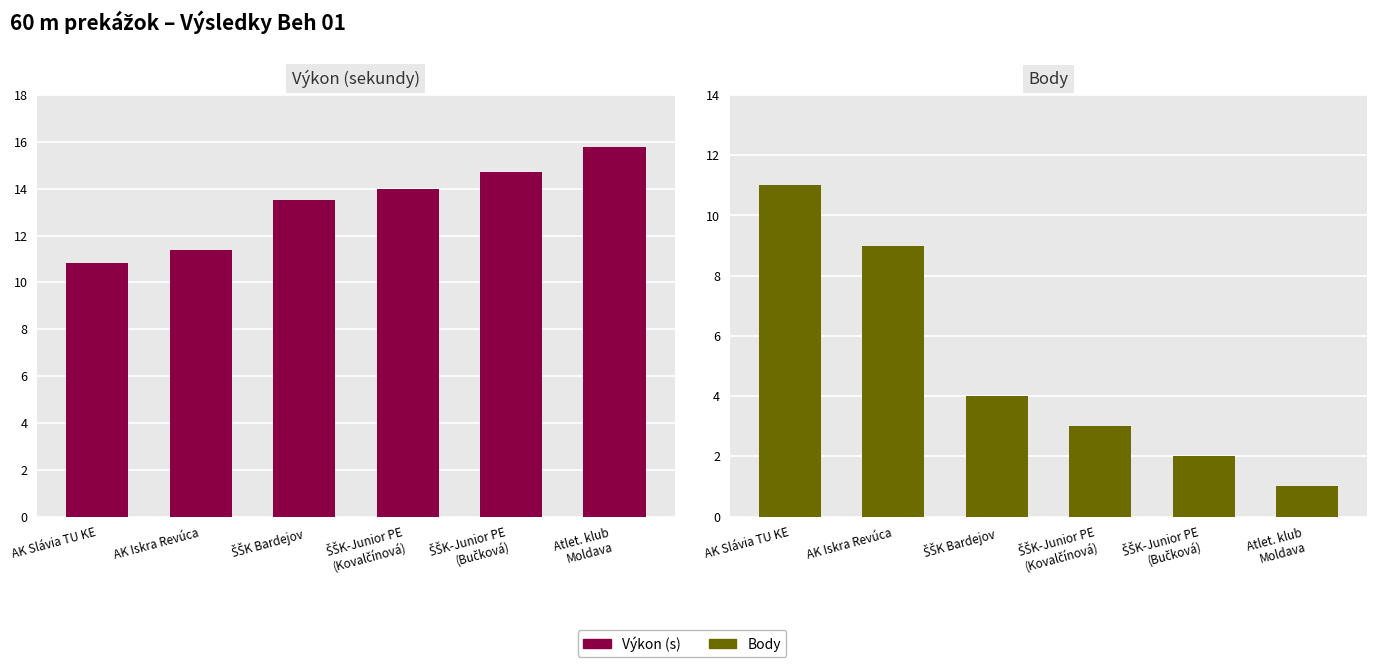

What is the difference between the Body values at ŠŠK Bardejov and AK Iskra Revúca?

5.0